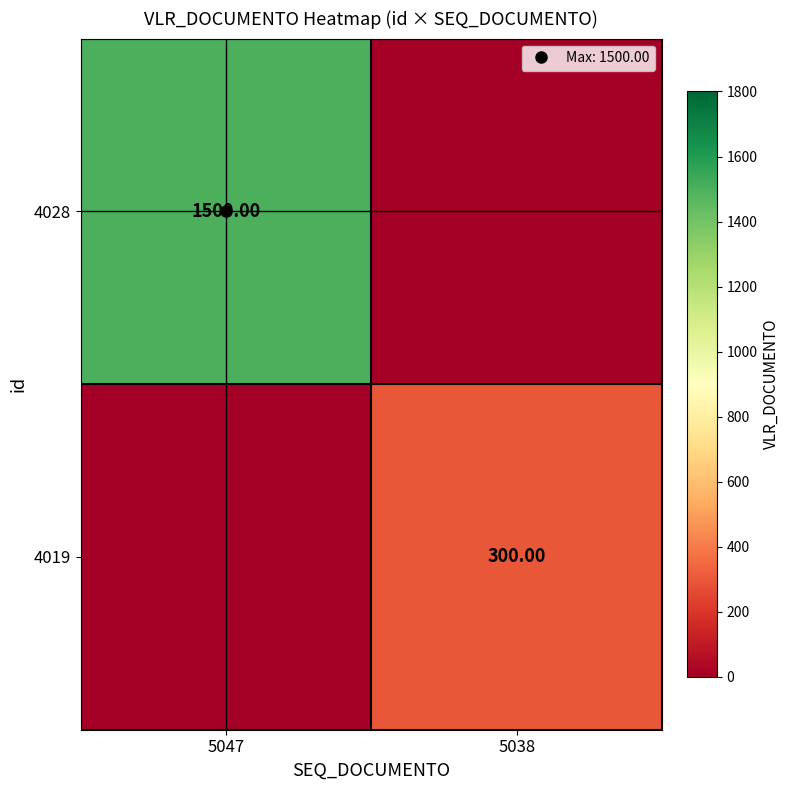

Which series has the largest range (max minus min)?

4028